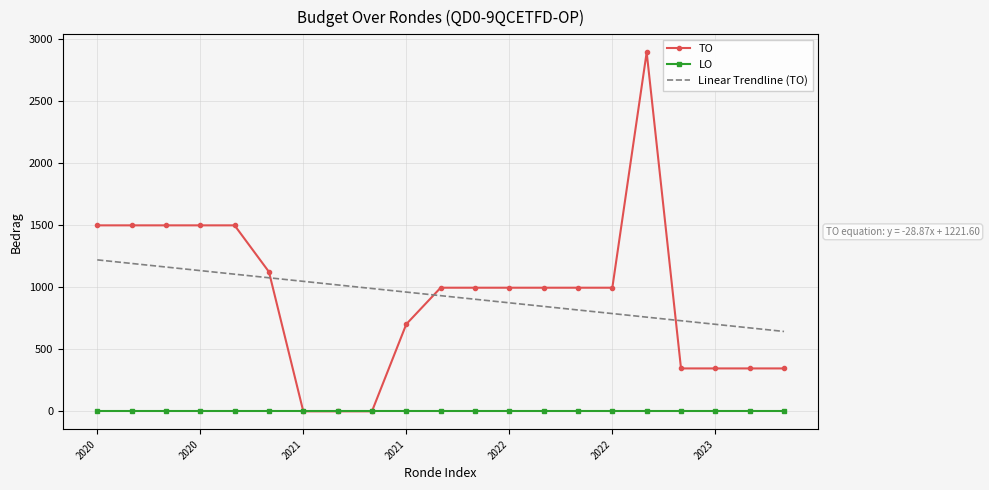

At how many categories does at least one series exceed 168?

21